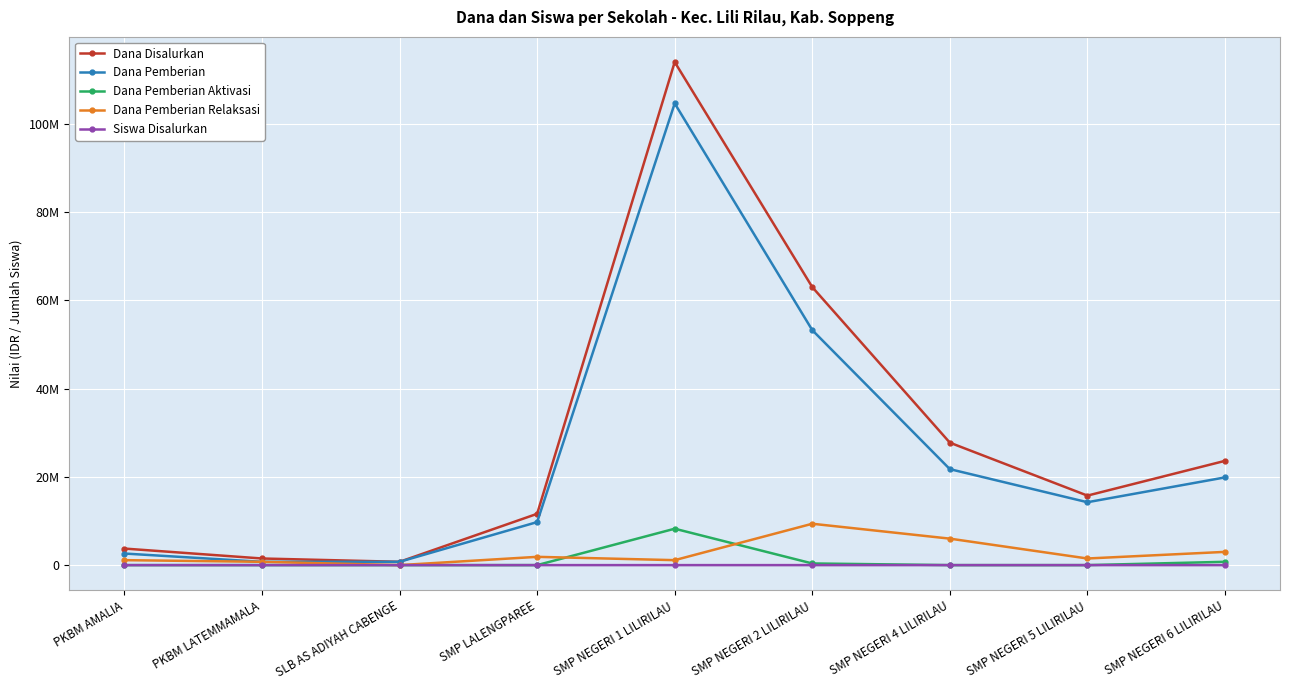

Reading right to left, what are all the values shown in this chart?

Dana Disalurkan: SMP NEGERI 6 LILIRILAU=23625000	SMP NEGERI 5 LILIRILAU=15750000	SMP NEGERI 4 LILIRILAU=27750000	SMP NEGERI 2 LILIRILAU=63000000	SMP NEGERI 1 LILIRILAU=114000000	SMP LALENGPAREE=11625000	SLB AS ADIYAH CABENGE=750000	PKBM LATEMMAMALA=1500000	PKBM AMALIA=3750000
Dana Pemberian: SMP NEGERI 6 LILIRILAU=19875000	SMP NEGERI 5 LILIRILAU=14250000	SMP NEGERI 4 LILIRILAU=21750000	SMP NEGERI 2 LILIRILAU=53250000	SMP NEGERI 1 LILIRILAU=104625000	SMP LALENGPAREE=9750000	SLB AS ADIYAH CABENGE=750000	PKBM LATEMMAMALA=750000	PKBM AMALIA=2625000
Dana Pemberian Aktivasi: SMP NEGERI 6 LILIRILAU=750000	SMP NEGERI 5 LILIRILAU=0	SMP NEGERI 4 LILIRILAU=0	SMP NEGERI 2 LILIRILAU=375000	SMP NEGERI 1 LILIRILAU=8250000	SMP LALENGPAREE=0	SLB AS ADIYAH CABENGE=0	PKBM LATEMMAMALA=0	PKBM AMALIA=0
Dana Pemberian Relaksasi: SMP NEGERI 6 LILIRILAU=3000000	SMP NEGERI 5 LILIRILAU=1500000	SMP NEGERI 4 LILIRILAU=6000000	SMP NEGERI 2 LILIRILAU=9375000	SMP NEGERI 1 LILIRILAU=1125000	SMP LALENGPAREE=1875000	SLB AS ADIYAH CABENGE=0	PKBM LATEMMAMALA=750000	PKBM AMALIA=1125000
Siswa Disalurkan: SMP NEGERI 6 LILIRILAU=37	SMP NEGERI 5 LILIRILAU=26	SMP NEGERI 4 LILIRILAU=45	SMP NEGERI 2 LILIRILAU=103	SMP NEGERI 1 LILIRILAU=189	SMP LALENGPAREE=18	SLB AS ADIYAH CABENGE=1	PKBM LATEMMAMALA=2	PKBM AMALIA=6